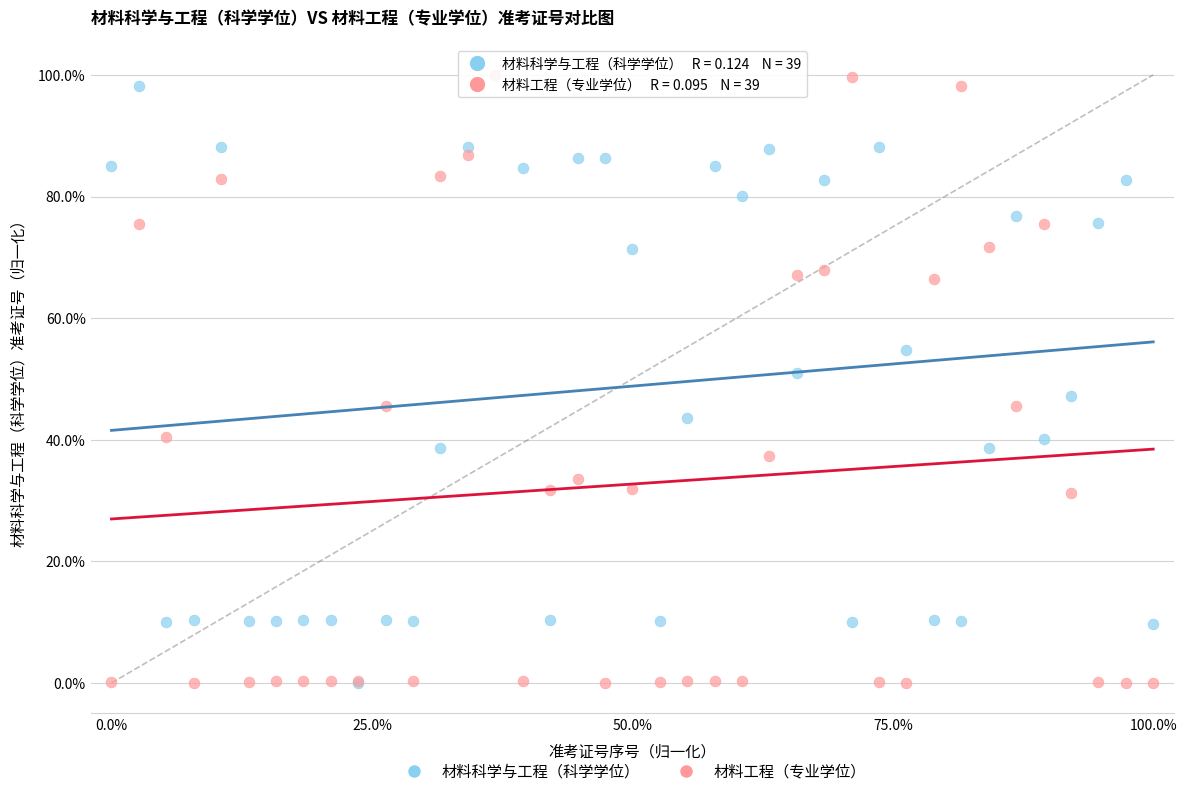

What are all the series names shown in the legend?

材料科学与工程（科学学位）, 材料工程（专业学位）